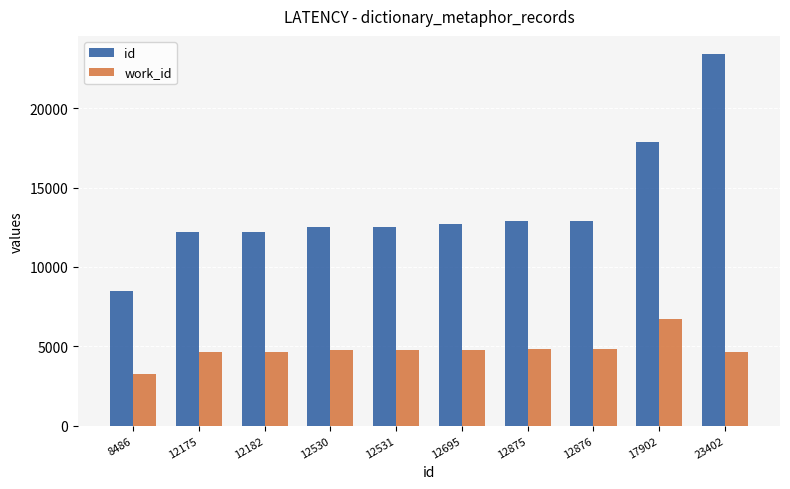

True or false: work_id has a value of 4623 at 12182.

True